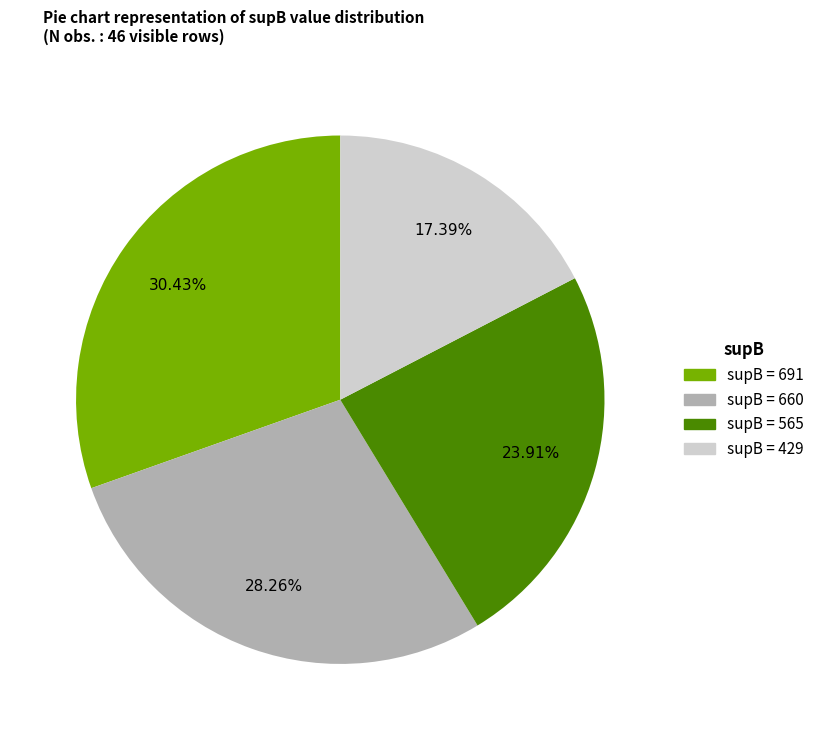

How many segments does this pie chart have?

4